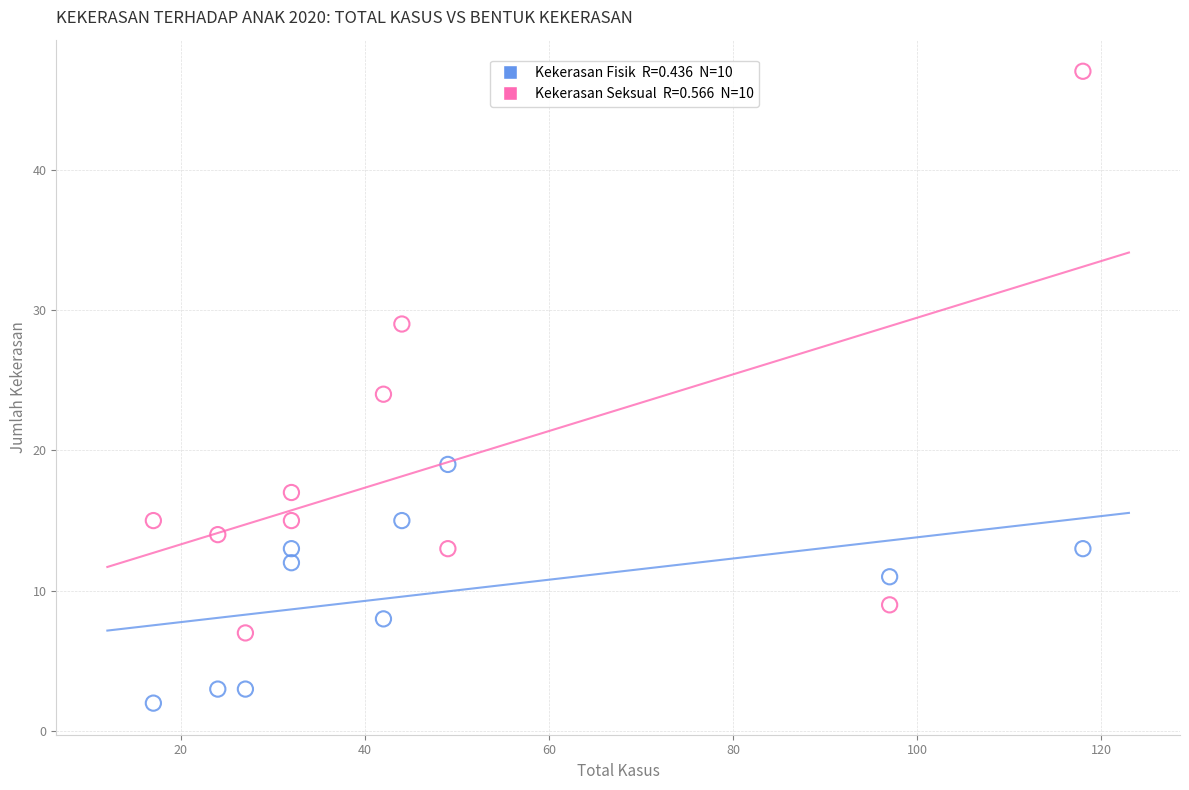

Across all data points, what is the range of Y values (max minus min)?

45